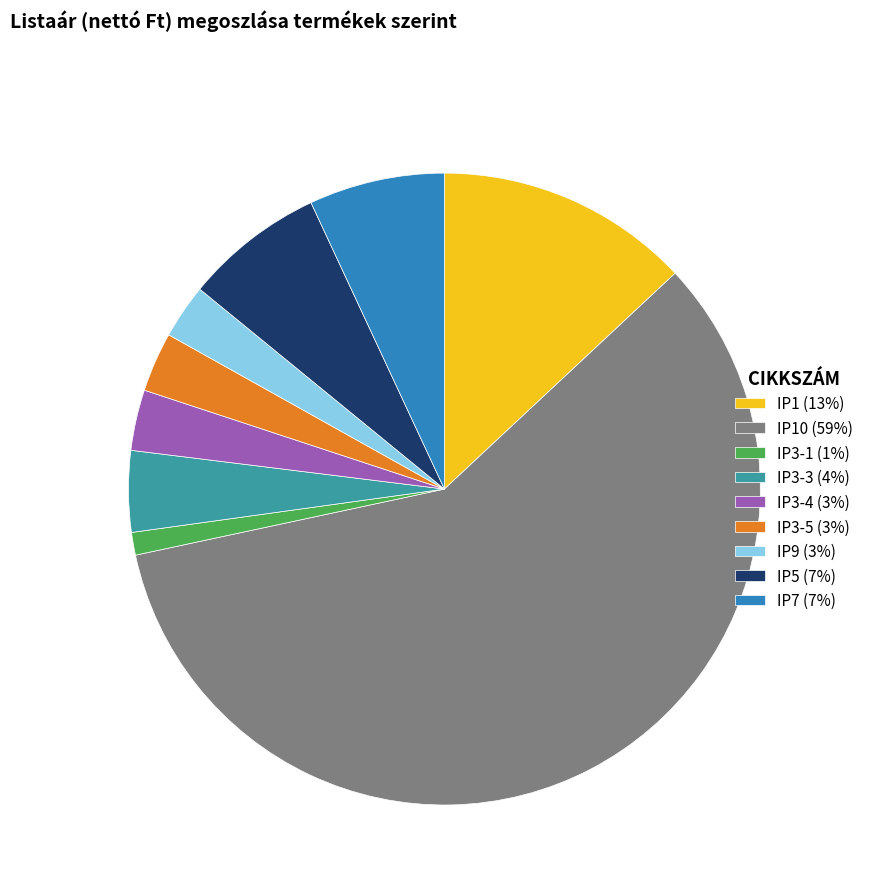

Is it true that IP7 (7%) is 7% of the pie?

True